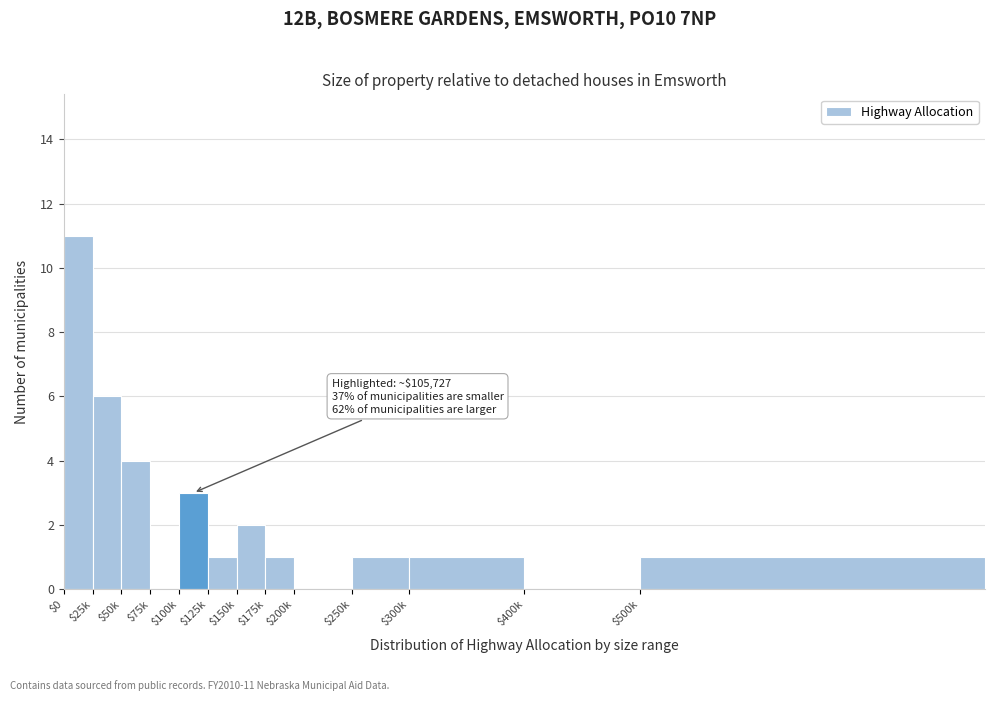

The value at $400k is 4. True or false?

False